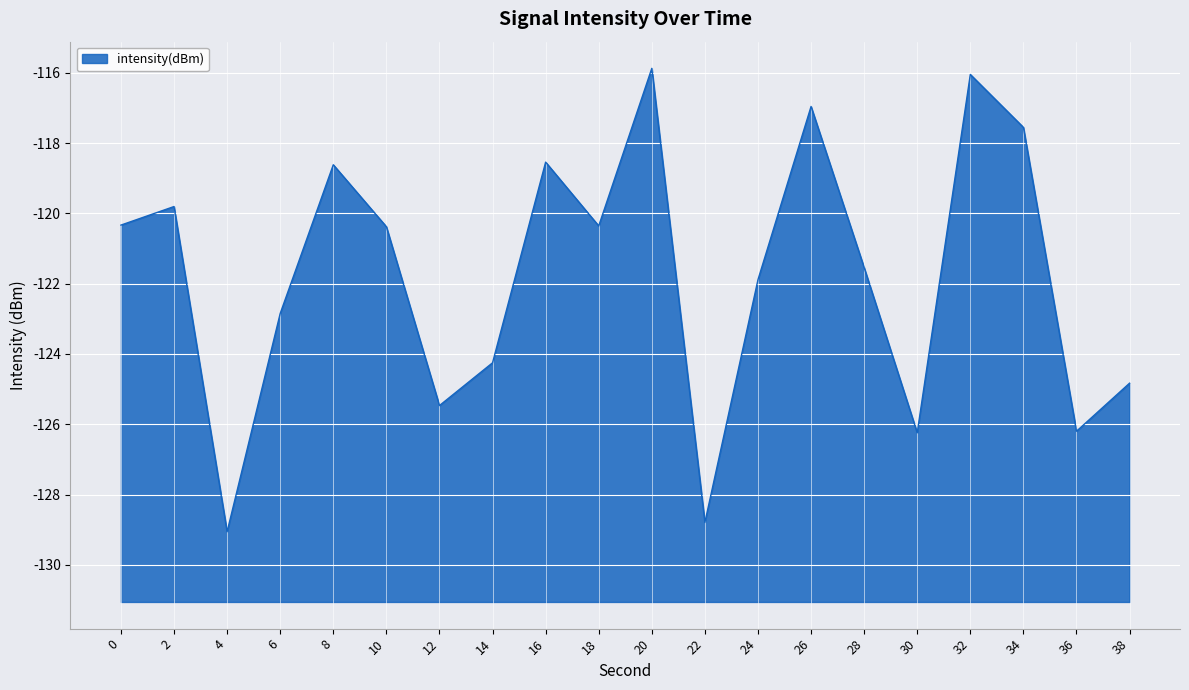

Count the number of data series in this chart.

1